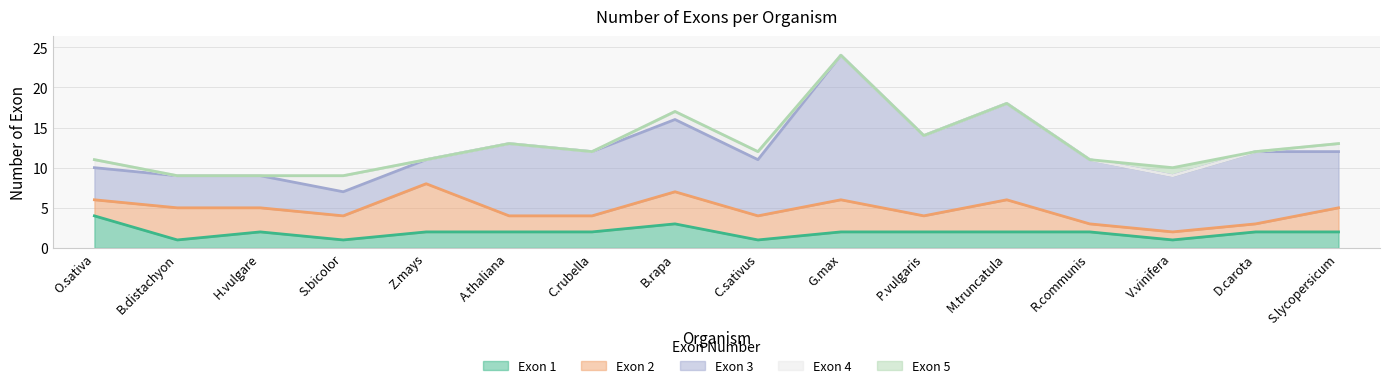

What is the total value across all series at B.distachyon?

9